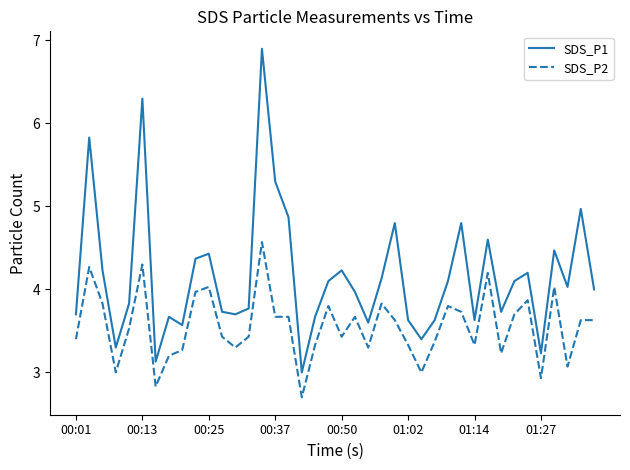

Rank the series by their average value, from highest to lowest.

SDS_P1, SDS_P2